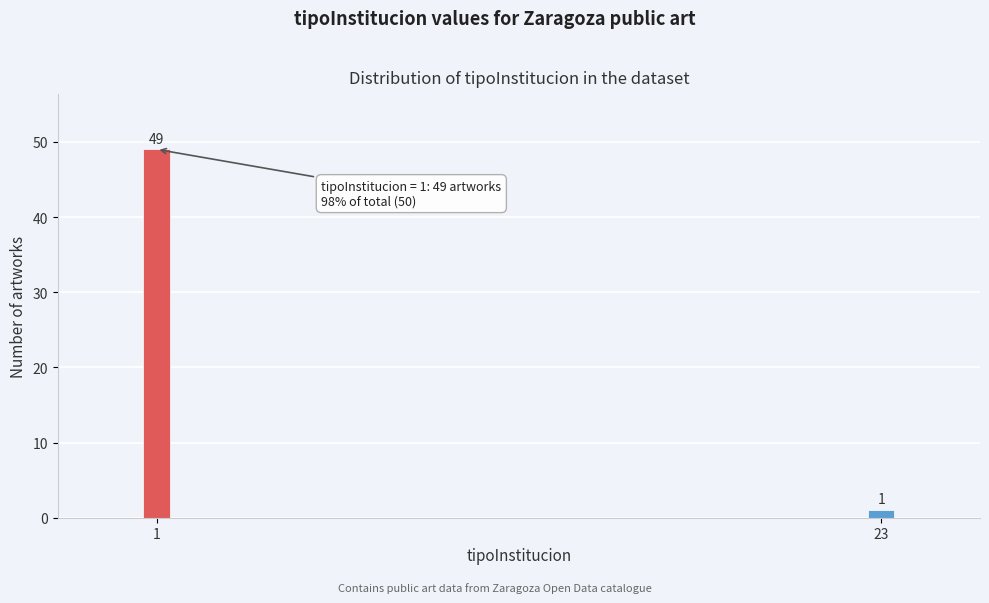

Reading right to left, transcribe all the data shown in this chart.

23=1	1=49